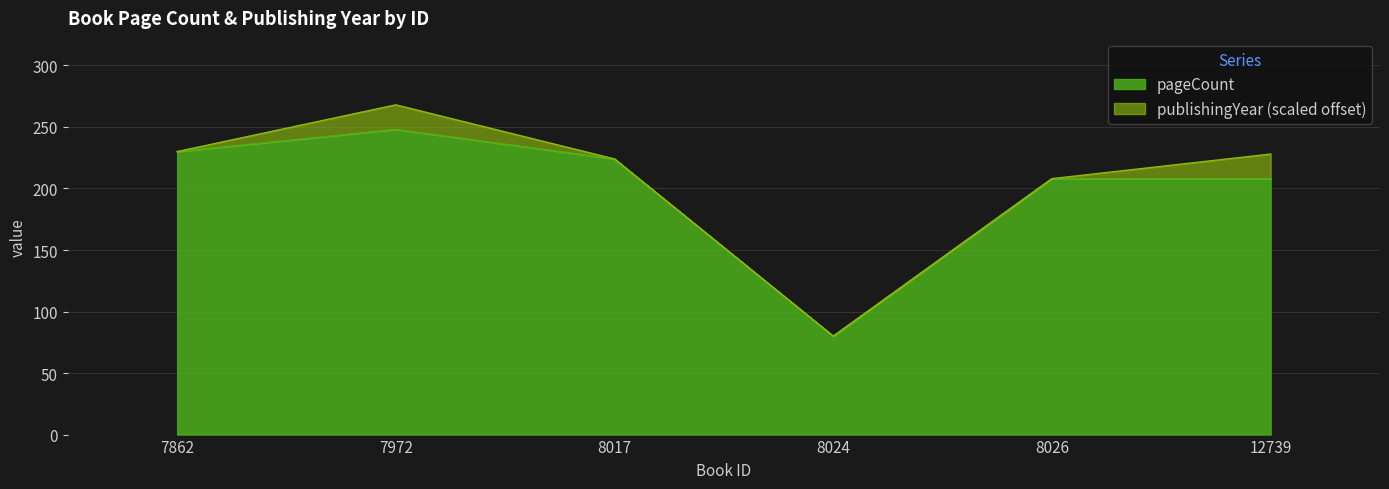

What is the value of the 2nd point from the left?

248